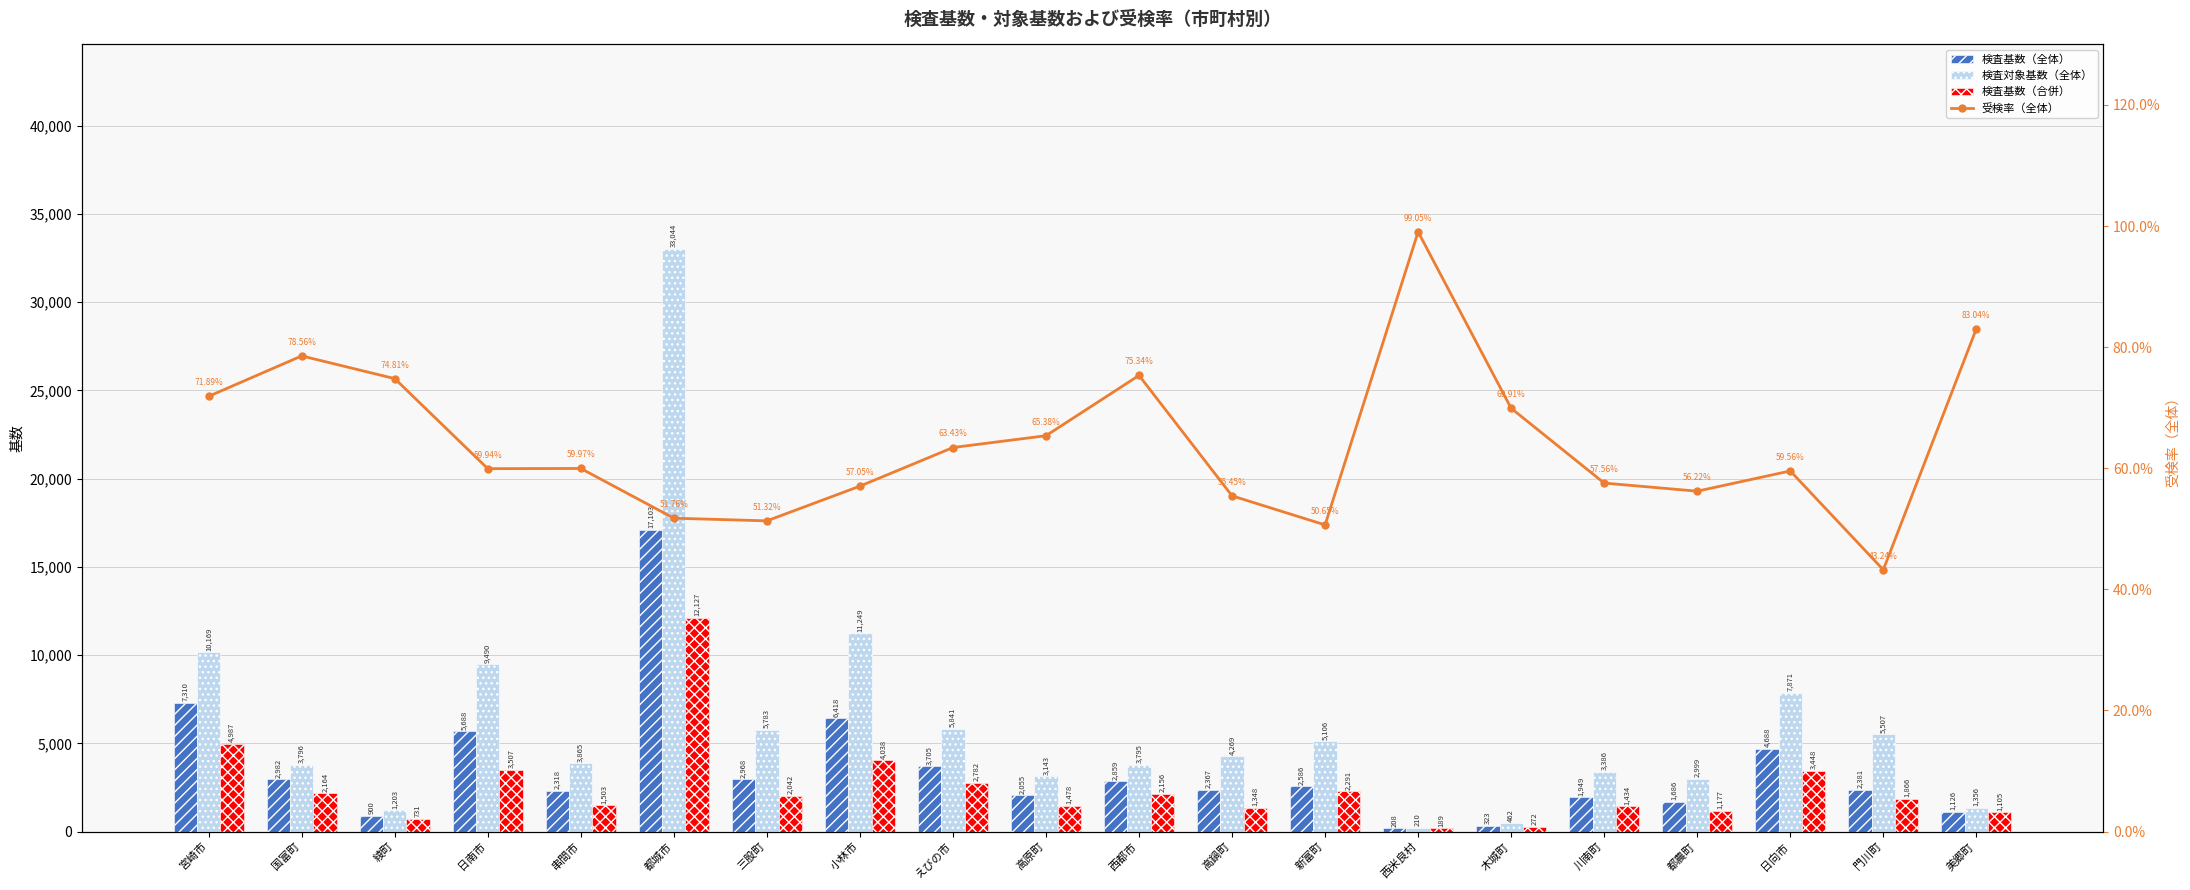

What is the difference between the maximum and minimum values in the 受検率（全体） series?

55.8